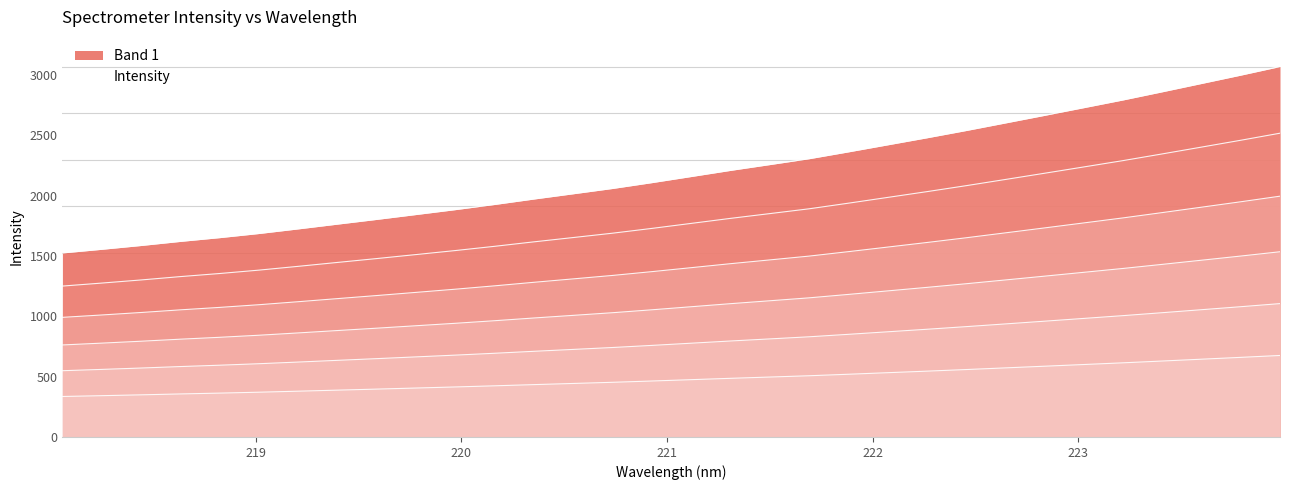

What is the approximate value at 221.8812?

2362.6